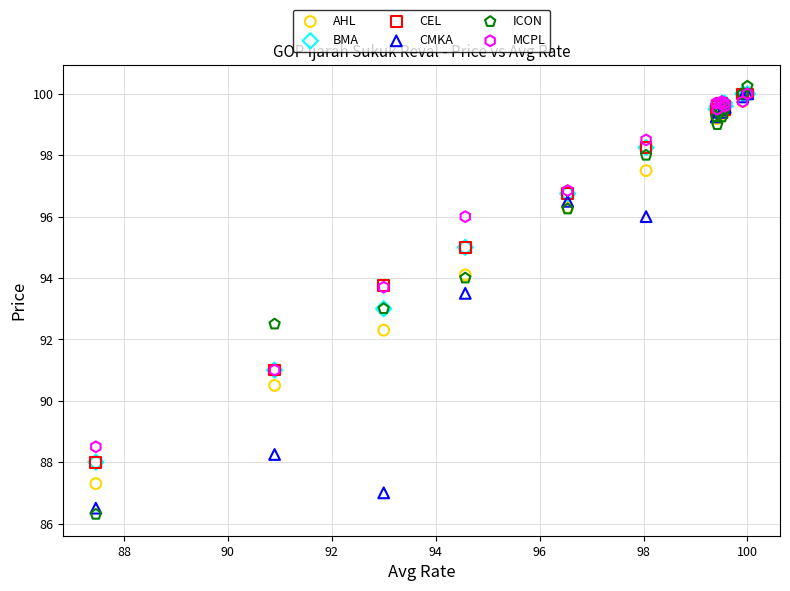

Which series contains the lowest Y value?

ICON